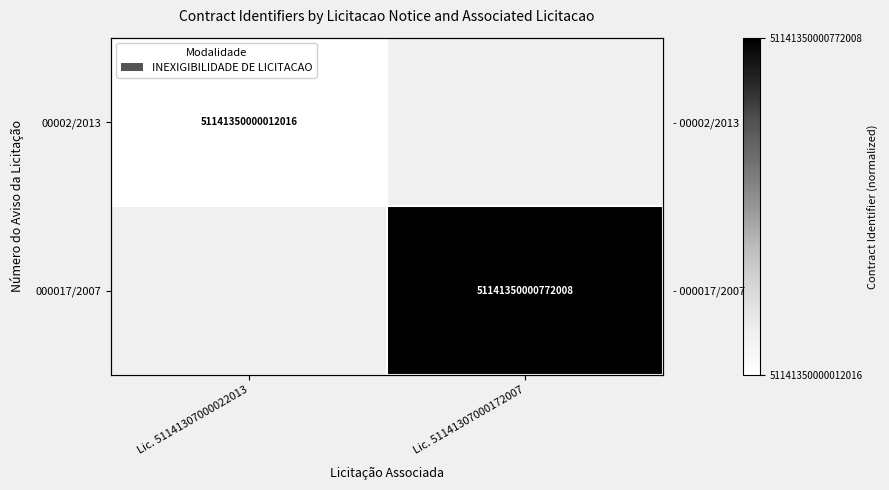

The value of 000017/2007 at Lic. 51141307000172007 is 1.3. True or false?

False